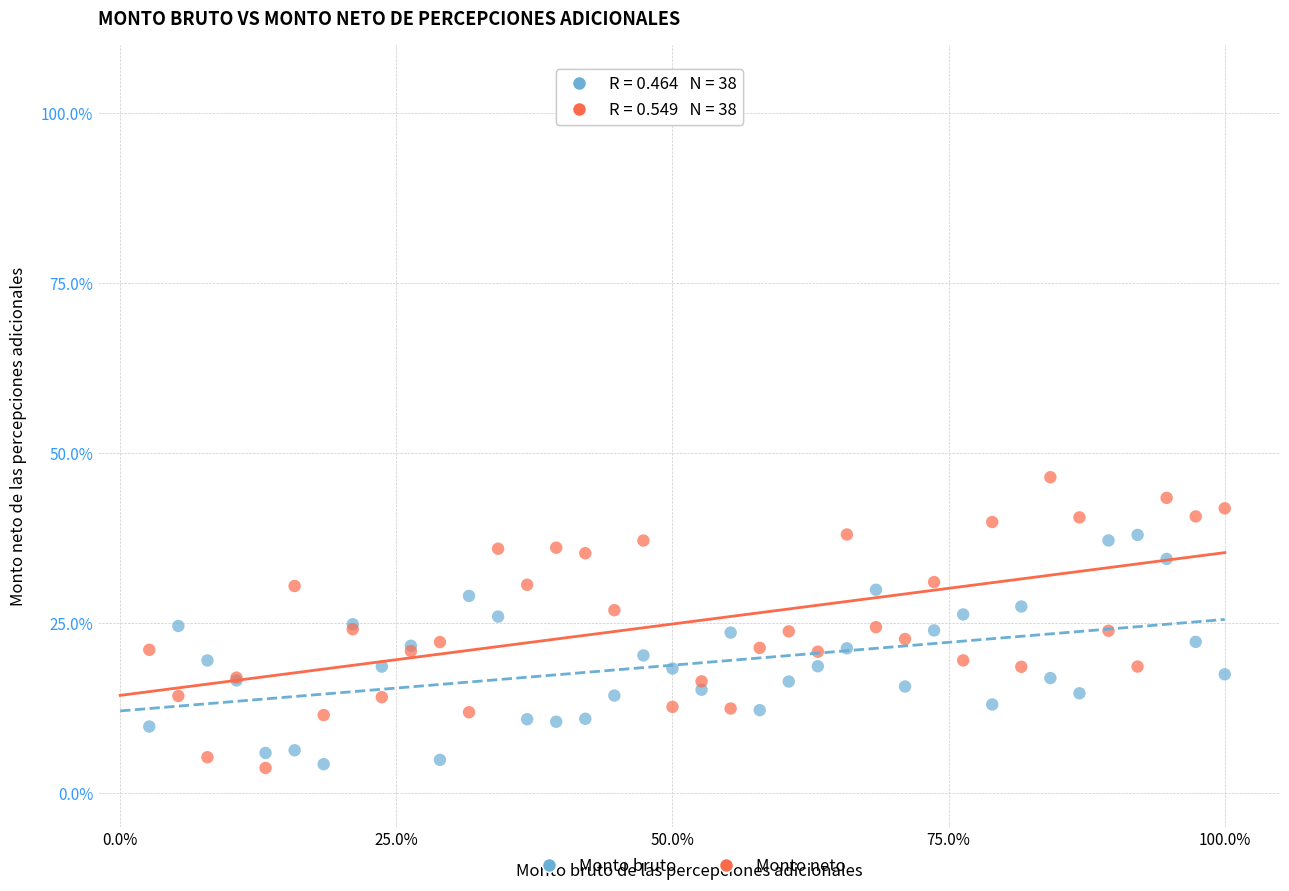

What are all the series names shown in the legend?

Monto bruto, Monto neto